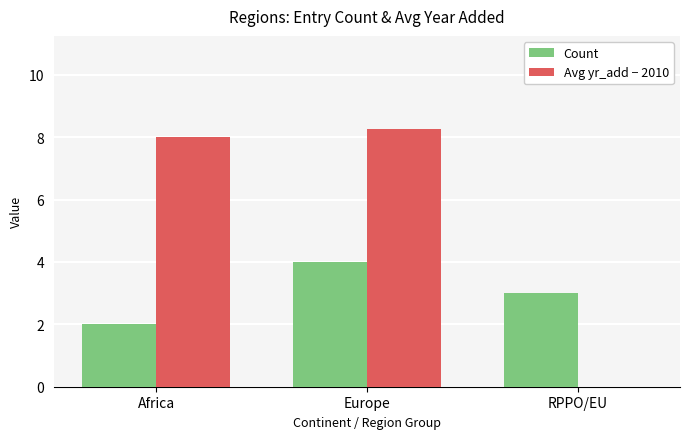

Rank the categories by Count value from highest to lowest.

Europe, RPPO/EU, Africa